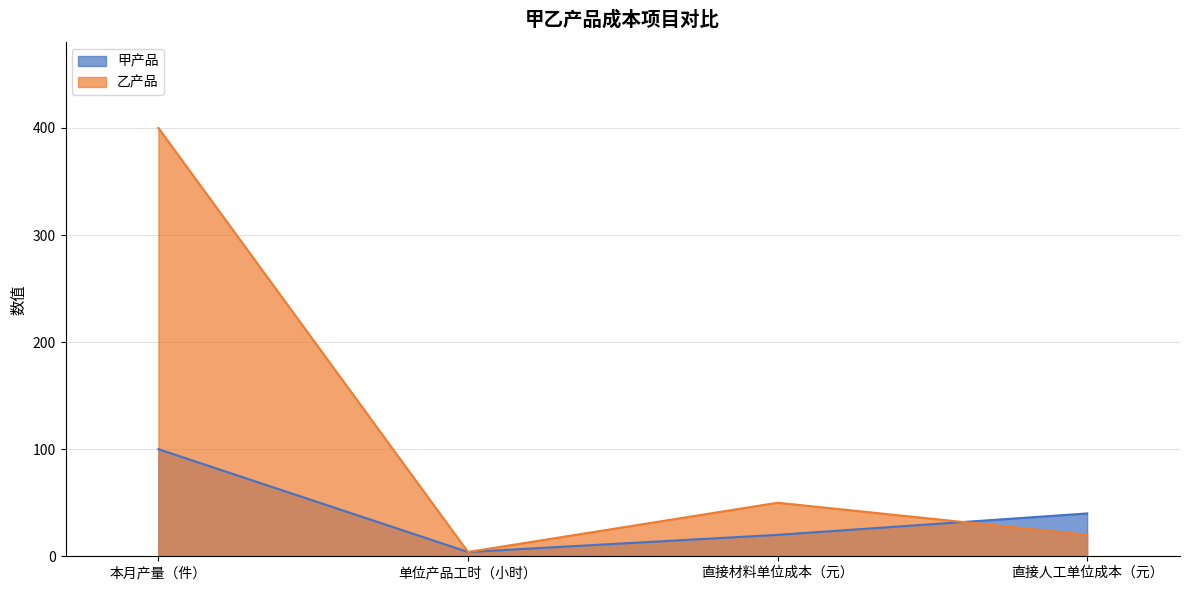

Rank the categories by 甲产品 value from highest to lowest.

本月产量（件）, 直接人工单位成本（元）, 直接材料单位成本（元）, 单位产品工时（小时）